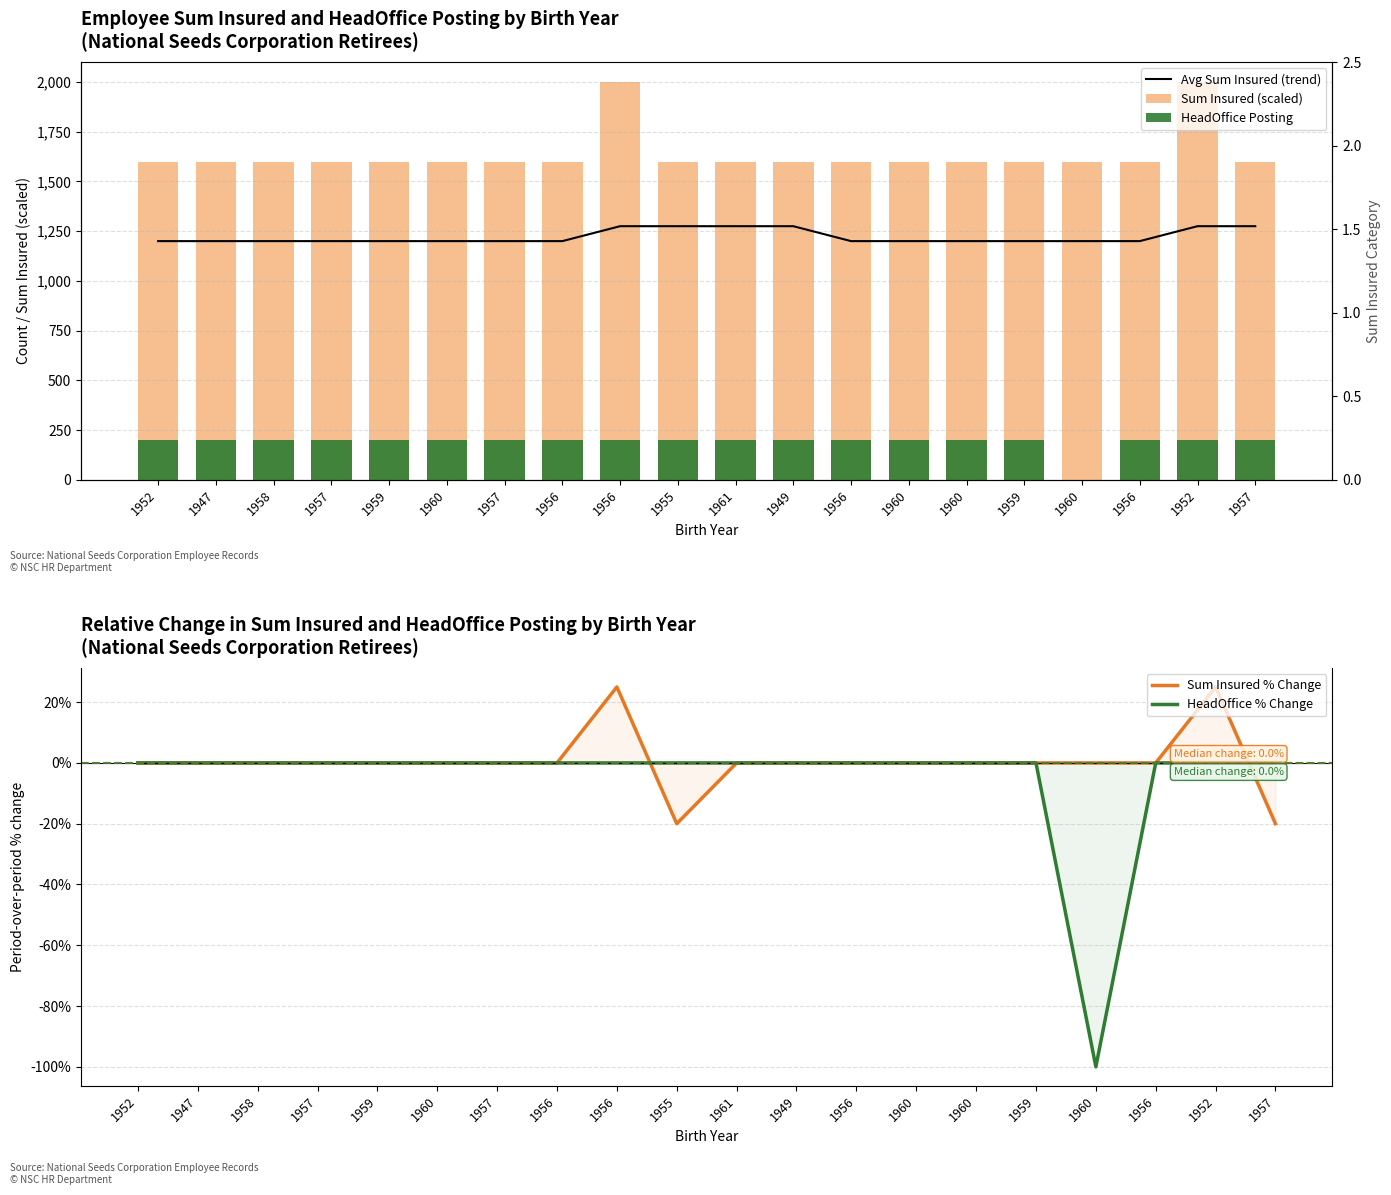

At which category is the sum across all series the highest?

1956